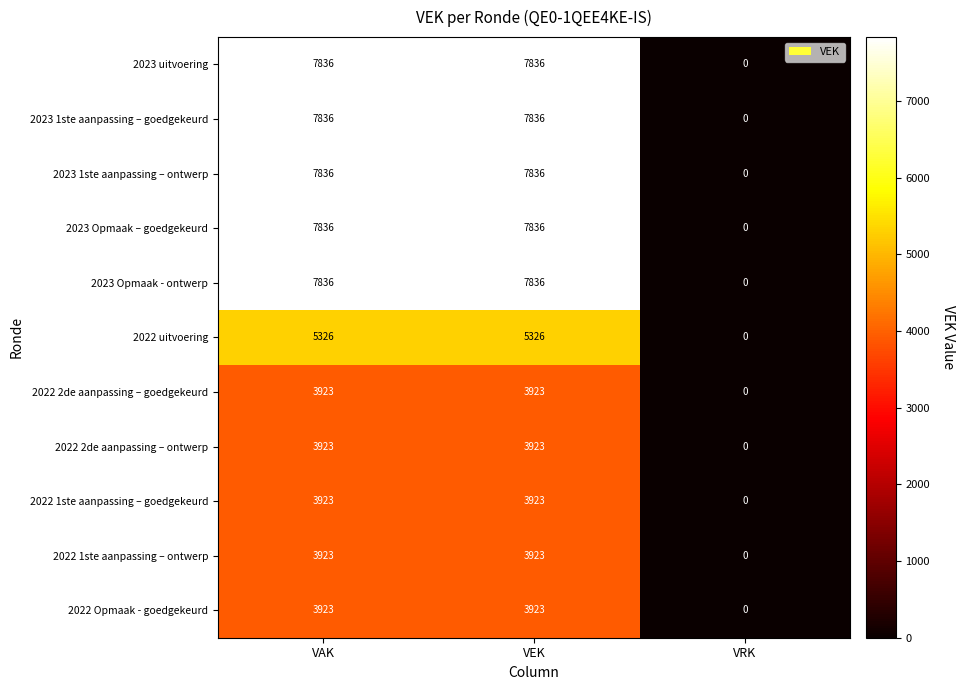

The value of 2023 Opmaak – goedgekeurd at VRK is -5448. True or false?

False